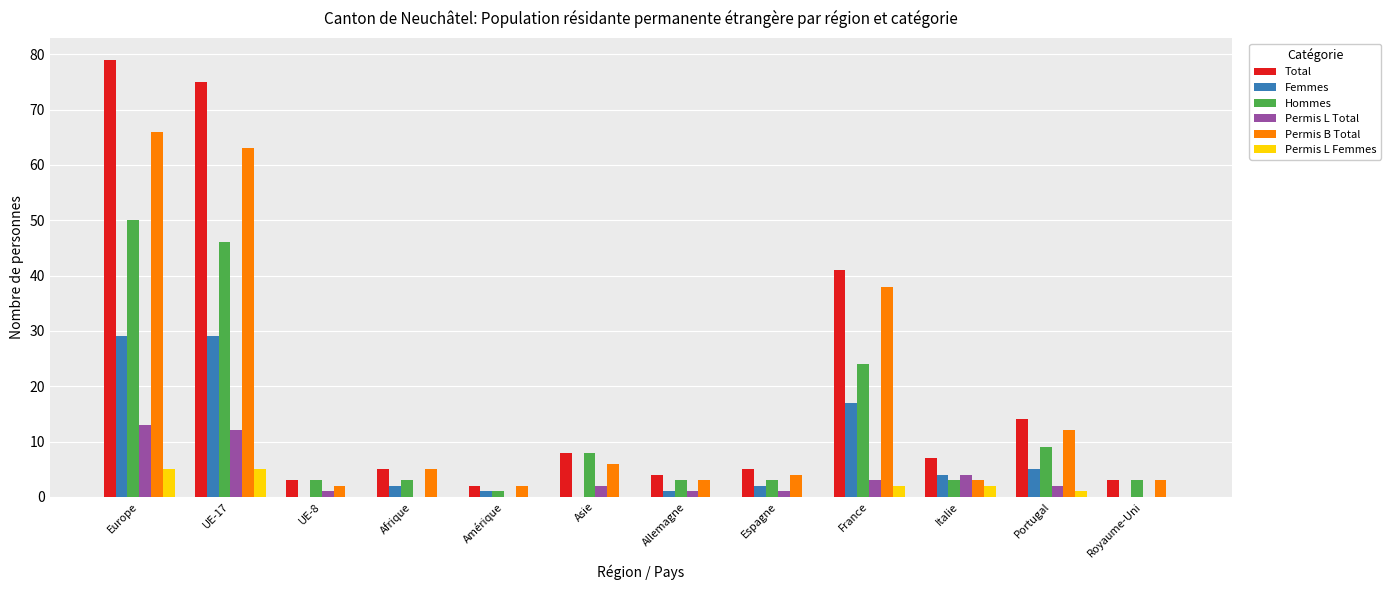

What is the sum of all Total values?

246